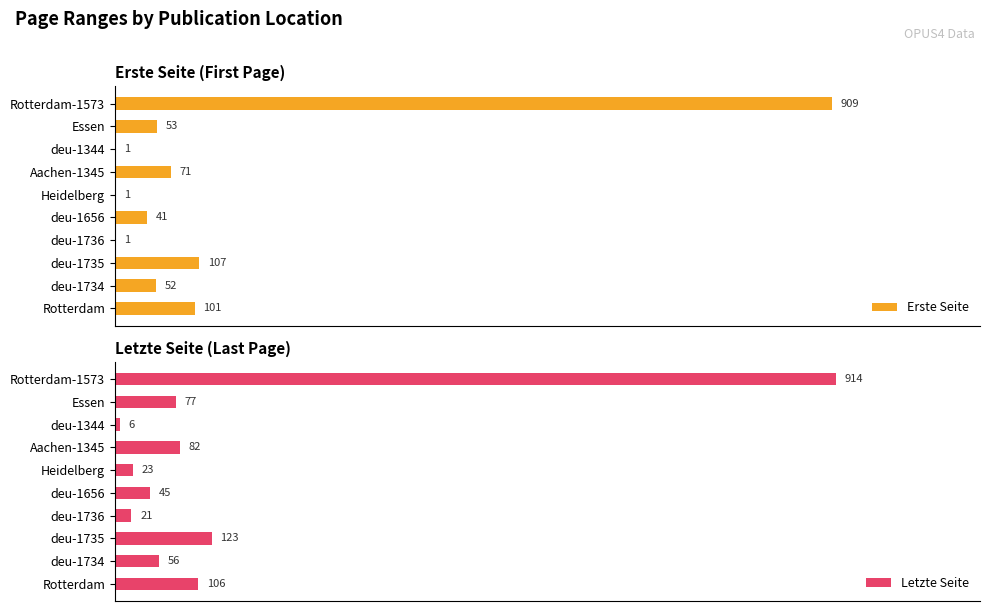

List the series in order of their peak value, lowest first.

Erste Seite, Letzte Seite